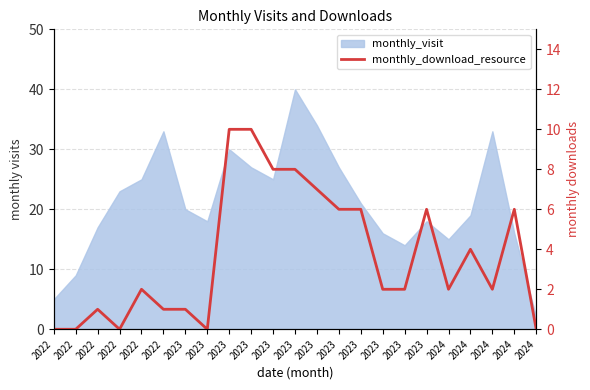

Where is the data nearest to the value 5?

2023